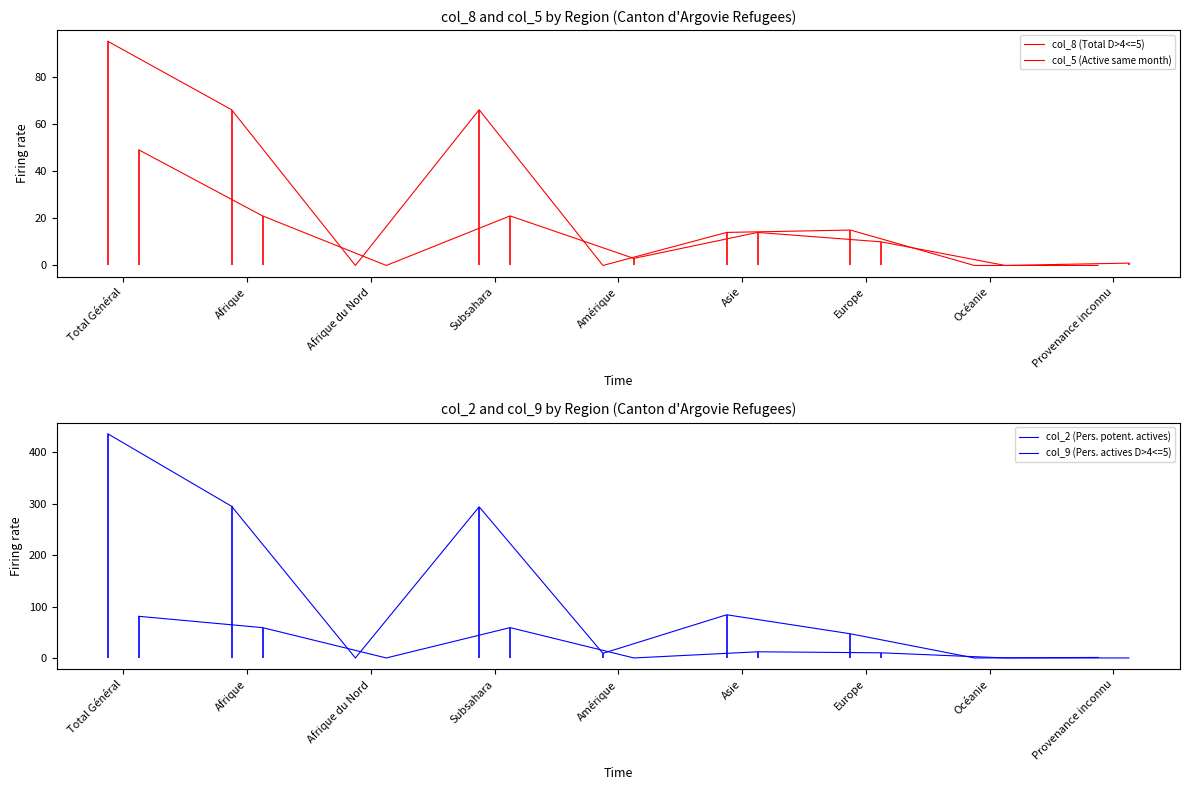

The value of col_5 (Active same month) at Provenance inconnu is 2. True or false?

False